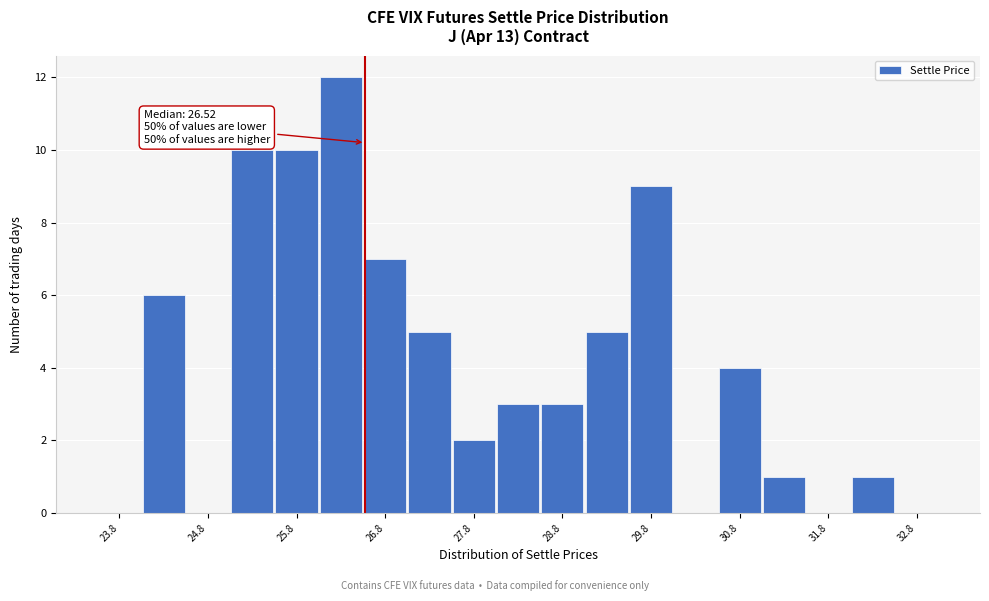

Over which range of the x-axis is the bar tallest?

26.0 to 26.5